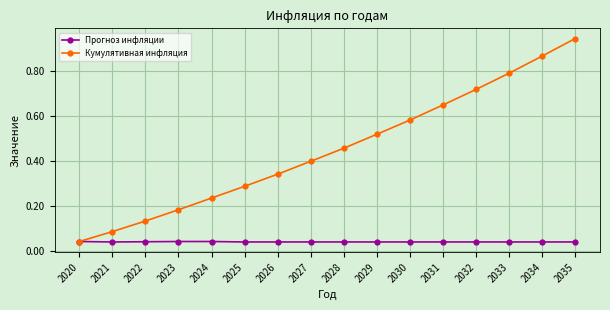

Between 2028 and 2034, which series saw the biggest shift?

Кумулятивная инфляция